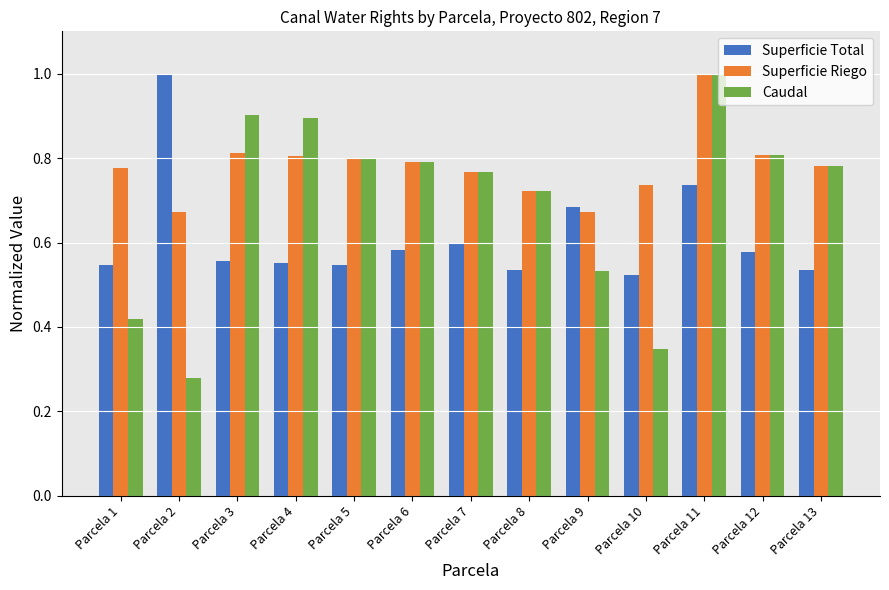

Which series changed the most between Parcela 7 and Parcela 10?

Caudal